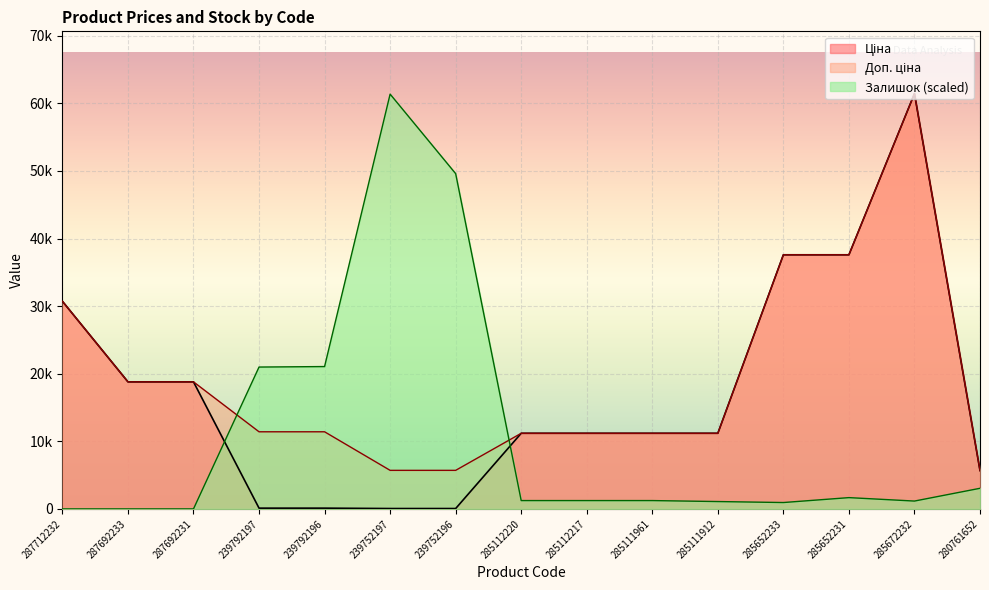

Is it true that Доп. ціна equals 15032.8 at 239792197?

False